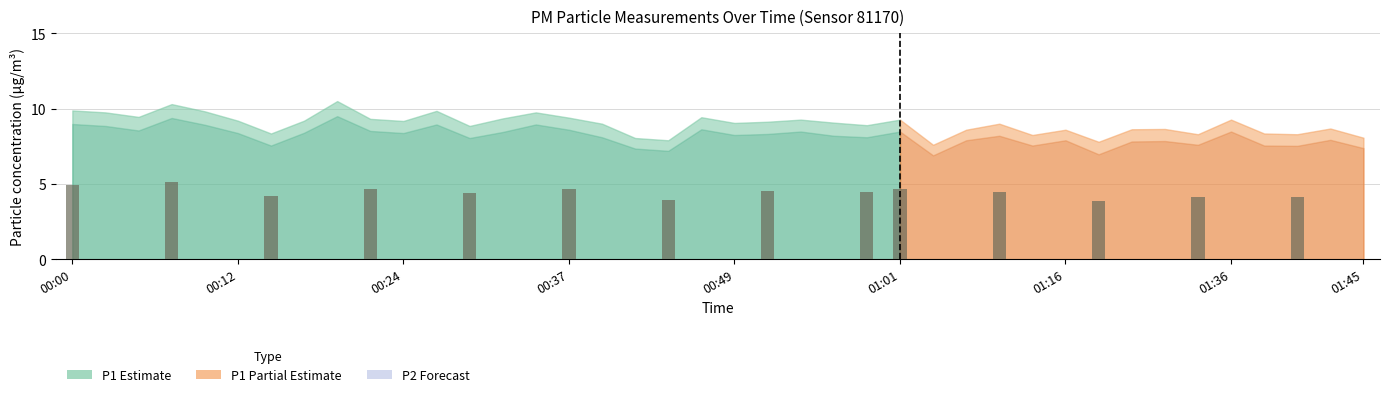

Count the number of categories in the chart.

40